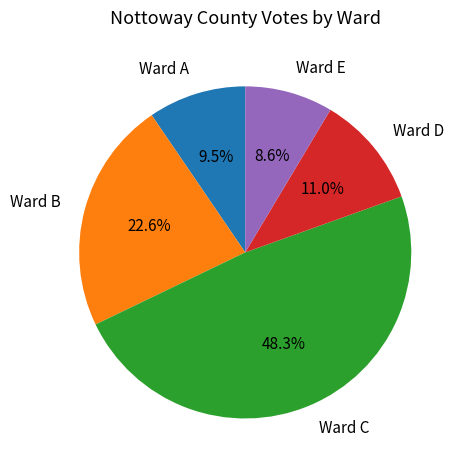

To the nearest percent, what percentage of the pie is Ward E?

9%